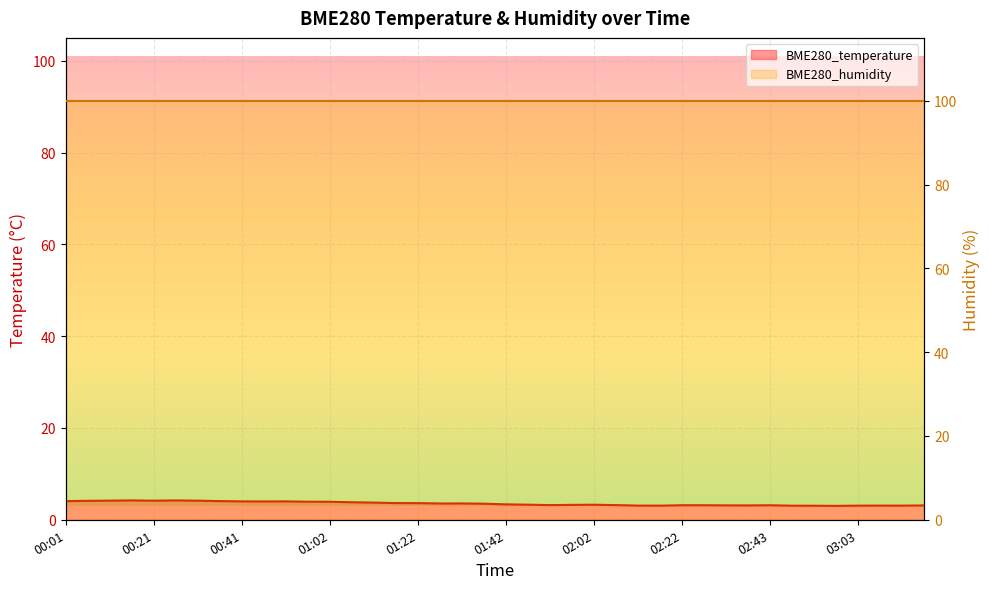

Rank the categories by value from highest to lowest.

00:16, 00:26, 00:11, 00:21, 00:31, 00:06, 00:01, 00:36, 00:41, 00:51, 00:46, 00:56, 01:02, 01:07, 01:12, 01:17, 01:22, 01:32, 01:27, 01:37, 01:42, 01:47, 02:02, 01:57, 01:52, 02:07, 02:22, 02:27, 02:43, 02:33, 02:38, 03:18, 02:12, 03:08, 02:17, 03:03, 03:13, 02:48, 02:53, 02:58